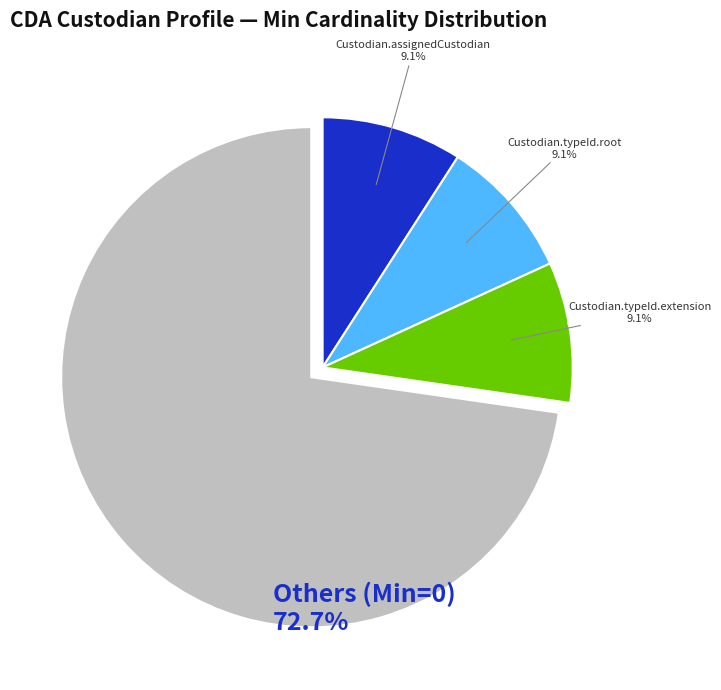

Does any single category account for the majority?

Yes